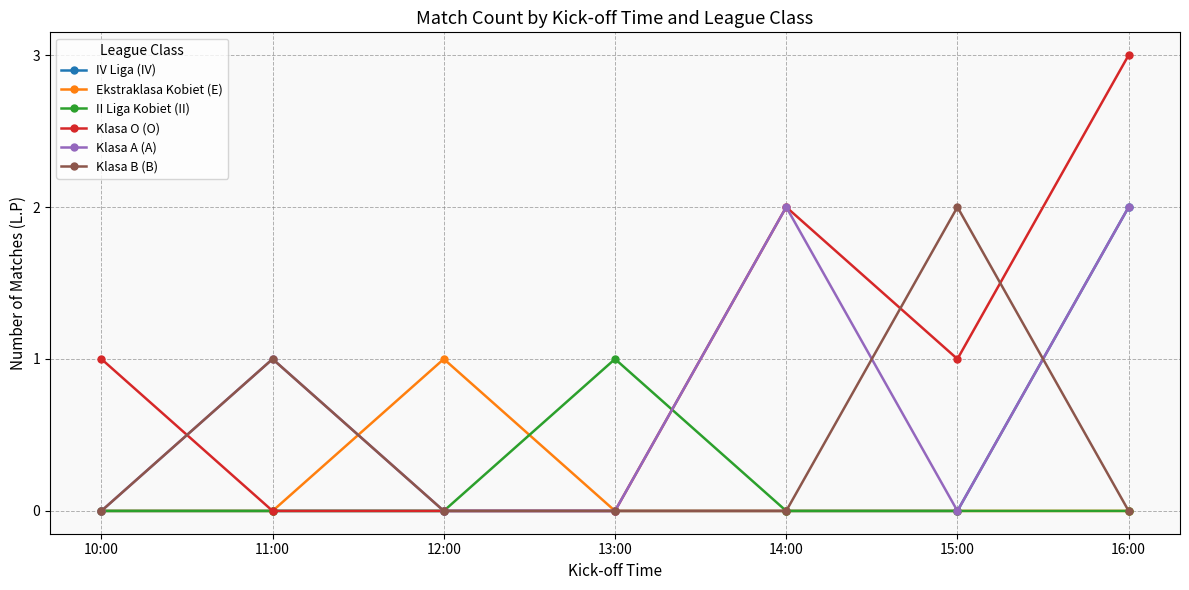

Count the IV Liga (IV) values in the range 0 to 1.

6